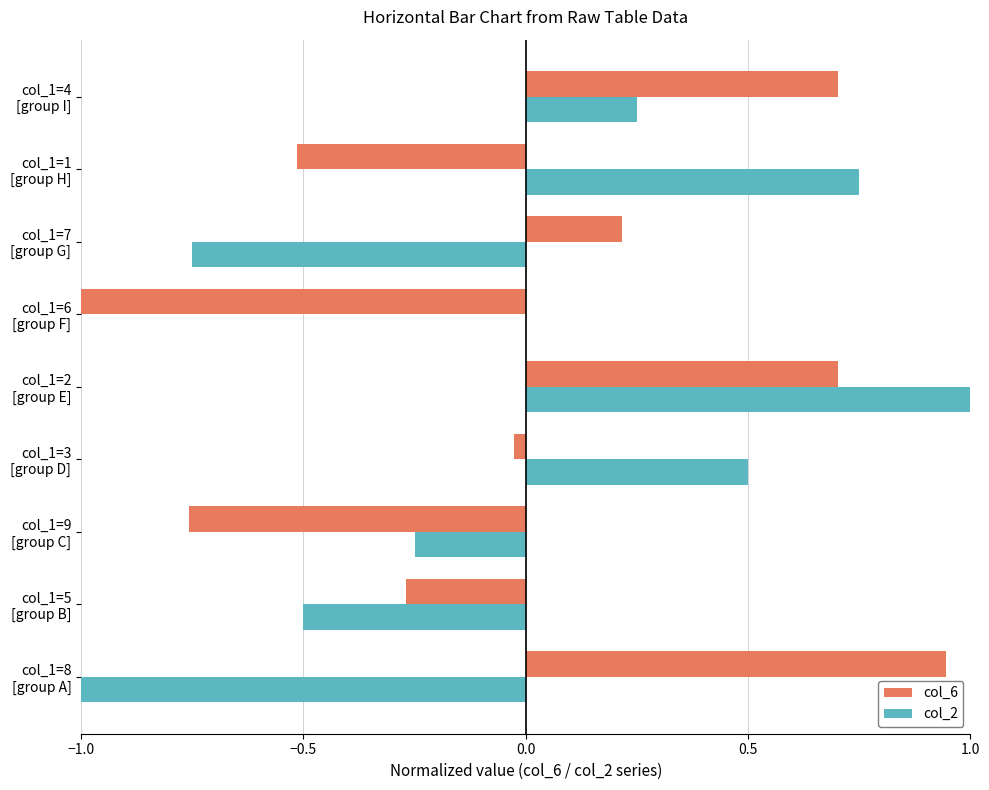

What is the maximum value for col_2?

1.0